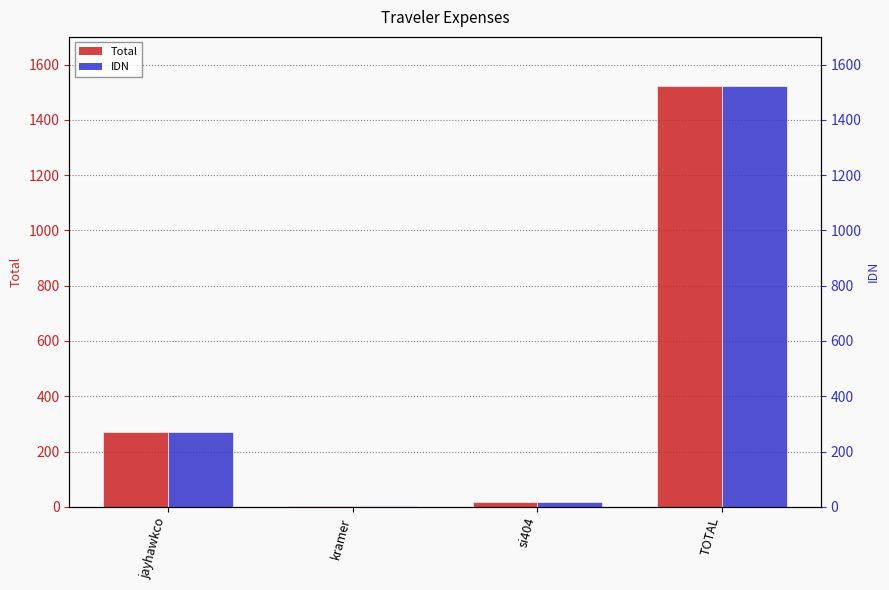

Which series has the largest range (max minus min)?

Total